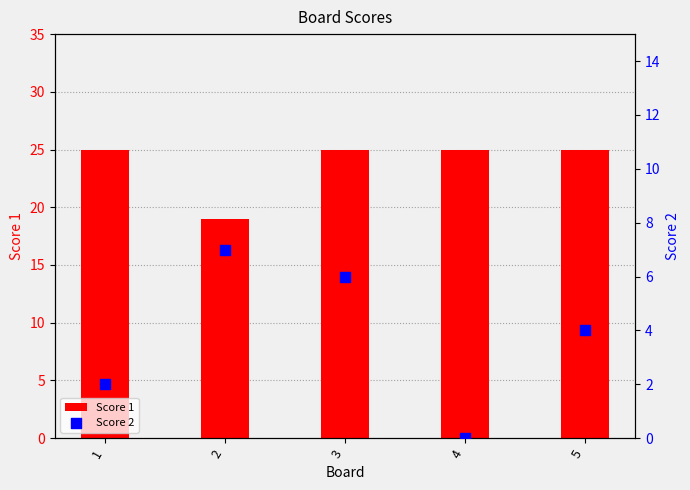

At how many categories does at least one series exceed 6?

5